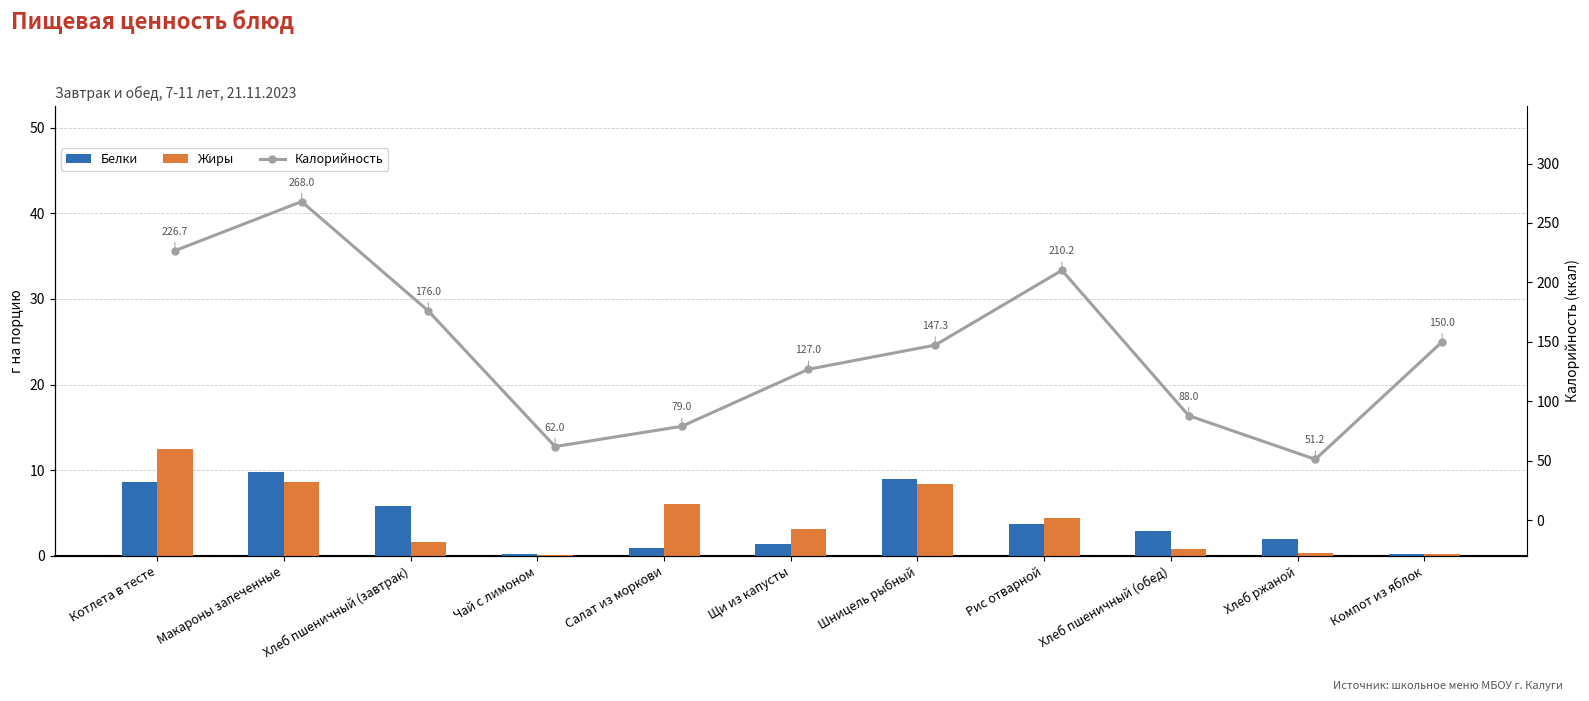

What is the label of the 7th bar from the left?

Шницель рыбный